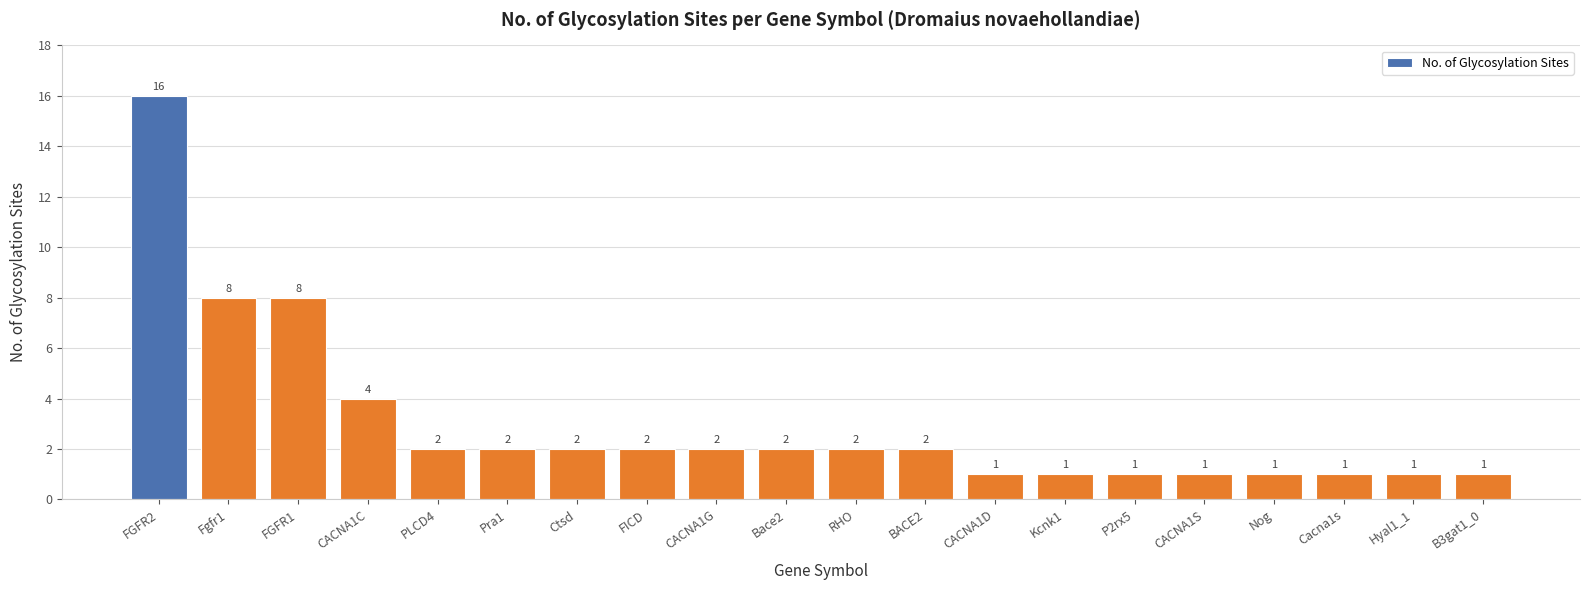

What is the ratio of the value at FGFR2 to the value at PLCD4?

8.0